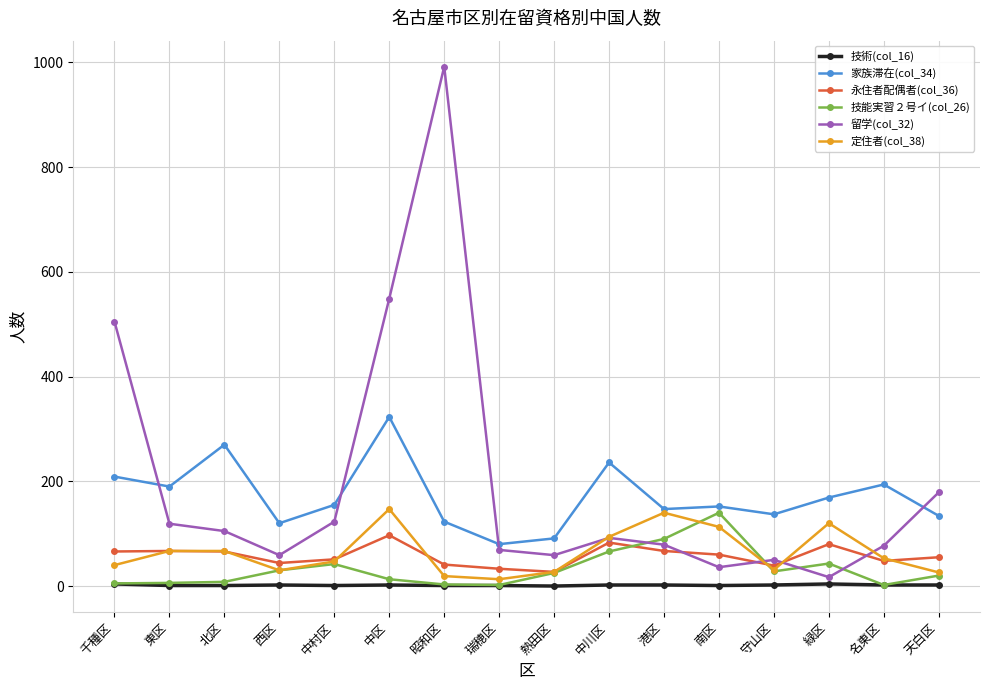

Is it true that 定住者(col_38) equals 47 at 中村区?

True